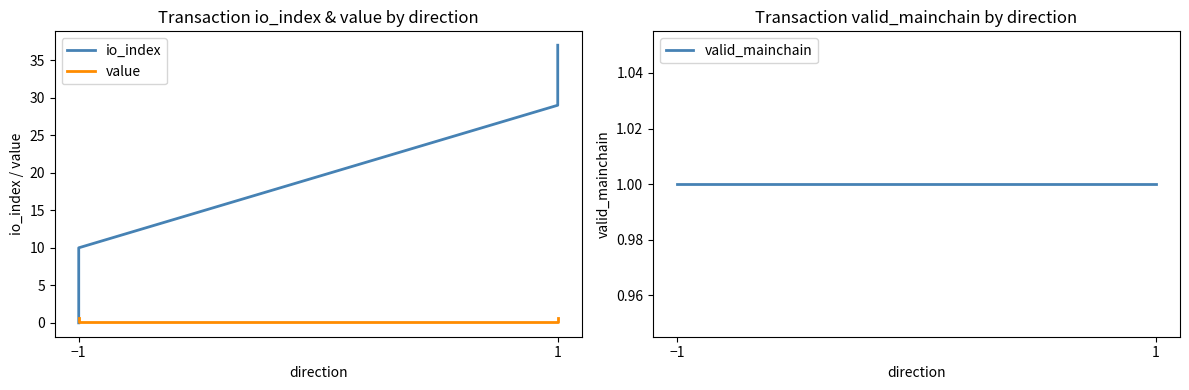

What are all the series names shown in the legend?

io_index, value, valid_mainchain